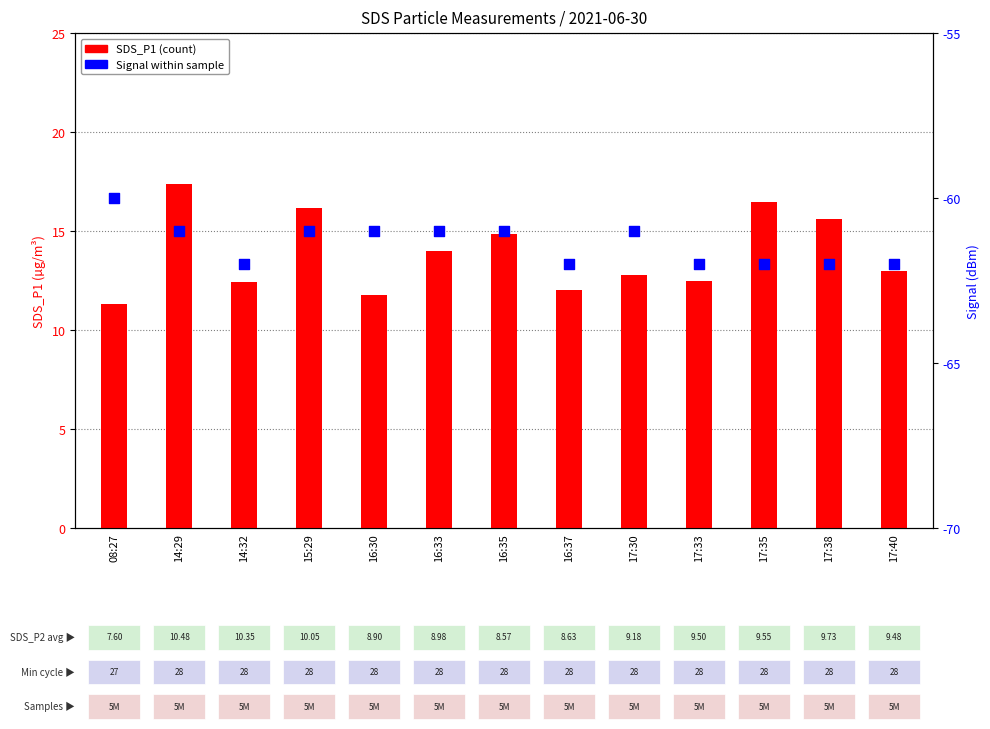

Which series has the largest total across all categories?

SDS_P1